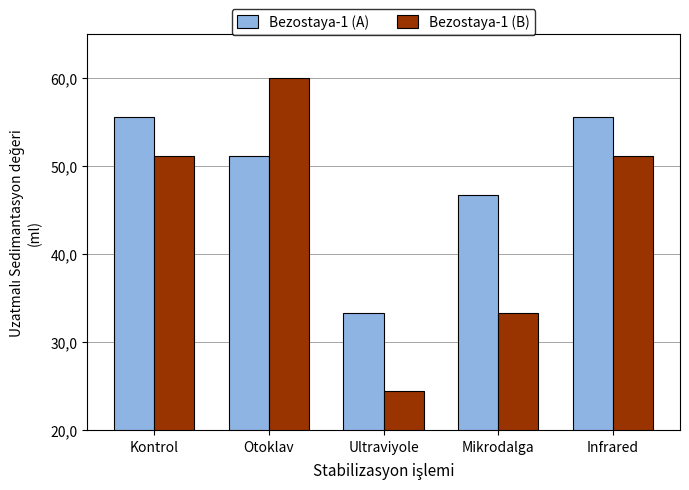

What are all the series names shown in the legend?

Bezostaya-1 (A), Bezostaya-1 (B)